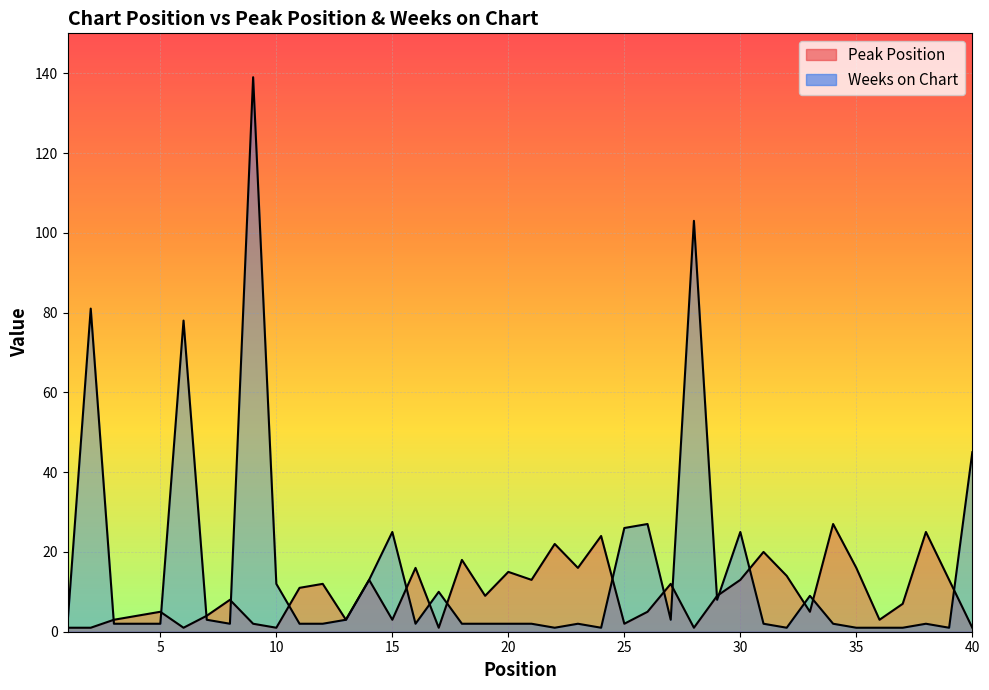

Reading left to right, transcribe all the data shown in this chart.

Peak Position: 1=1	2=1	3=3	4=4	5=5	6=1	7=4	8=8	9=2	10=1	11=11	12=12	13=3	14=13	15=3	16=16	17=1	18=18	19=9	20=15	21=13	22=22	23=16	24=24	25=2	26=5	27=12	28=1	29=9	30=13	31=20	32=14	33=5	34=27	35=16	36=3	37=7	38=25	39=13	40=1
Weeks on Chart: 1=2	2=81	3=2	4=2	5=2	6=78	7=3	8=2	9=139	10=12	11=2	12=2	13=3	14=13	15=25	16=2	17=10	18=2	19=2	20=2	21=2	22=1	23=2	24=1	25=26	26=27	27=3	28=103	29=8	30=25	31=2	32=1	33=9	34=2	35=1	36=1	37=1	38=2	39=1	40=45